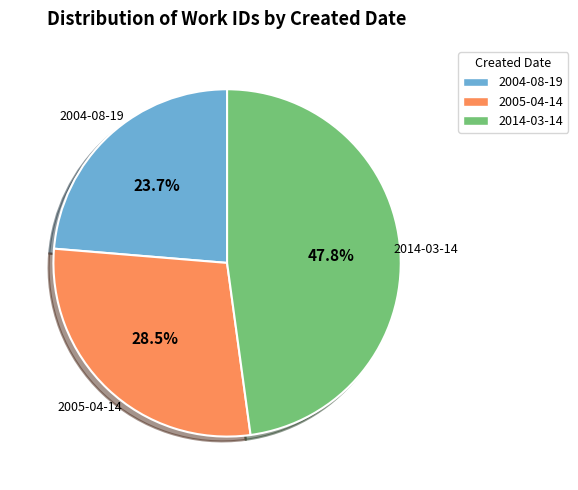

Approximately how many times larger is the value at 2014-03-14 compared to 2005-04-14?

1.7